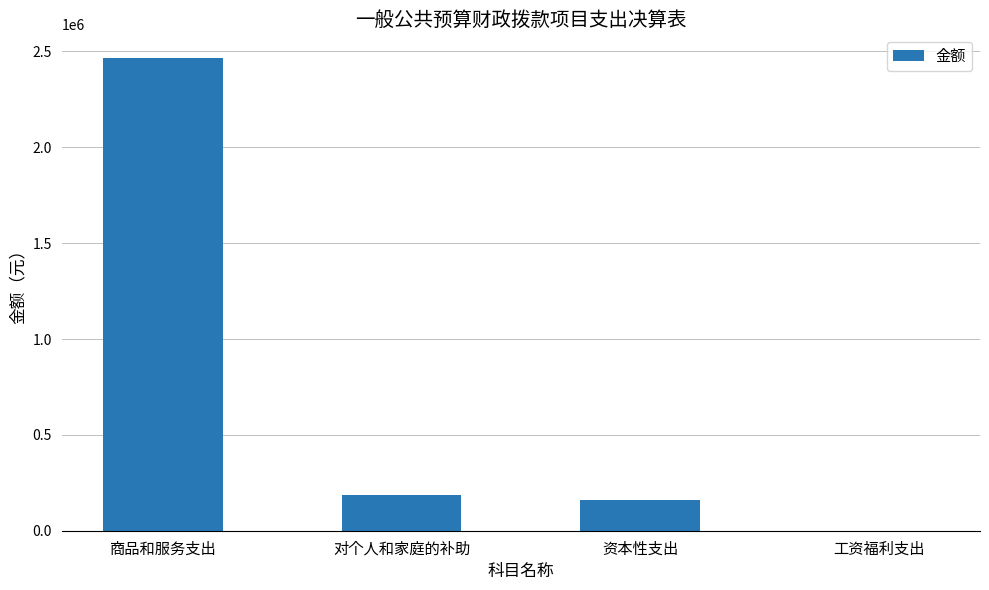

What is the approximate value at 资本性支出?

157956.0